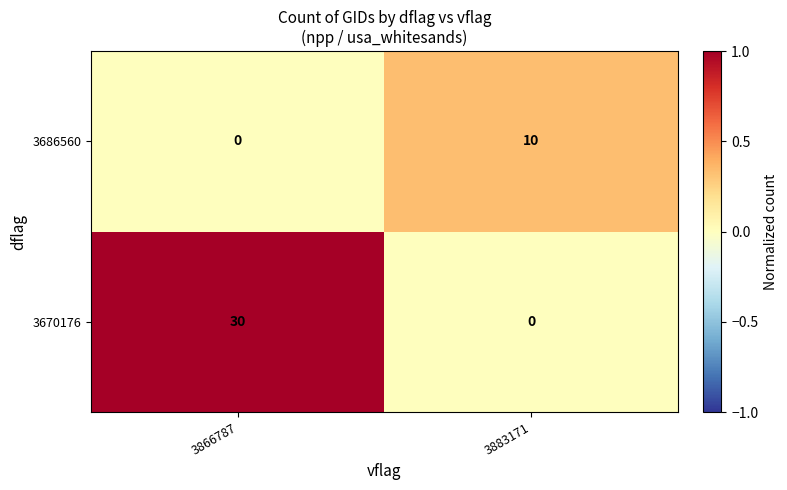

Is it true that 3686560 equals 18 at 3883171?

False